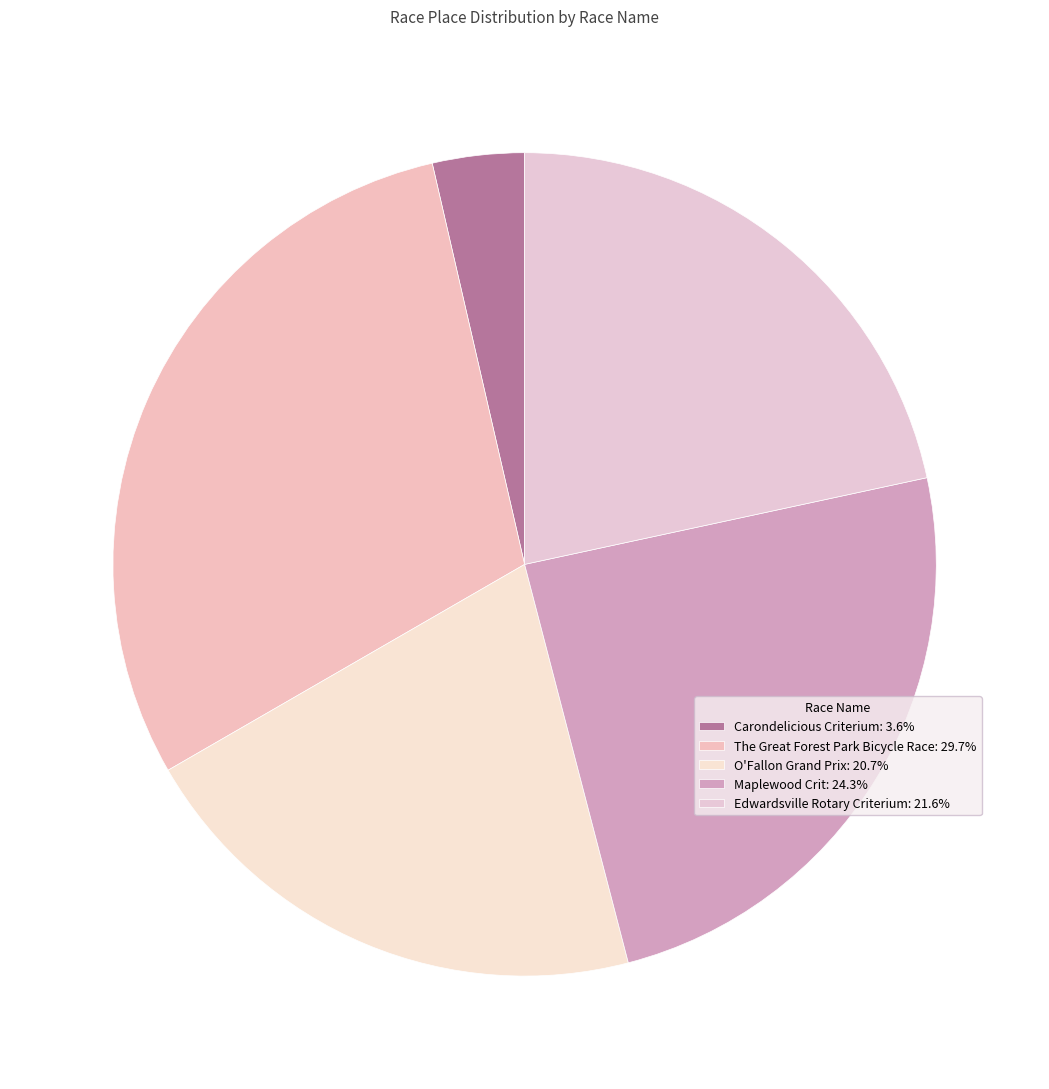

How many slices are in this pie chart?

5